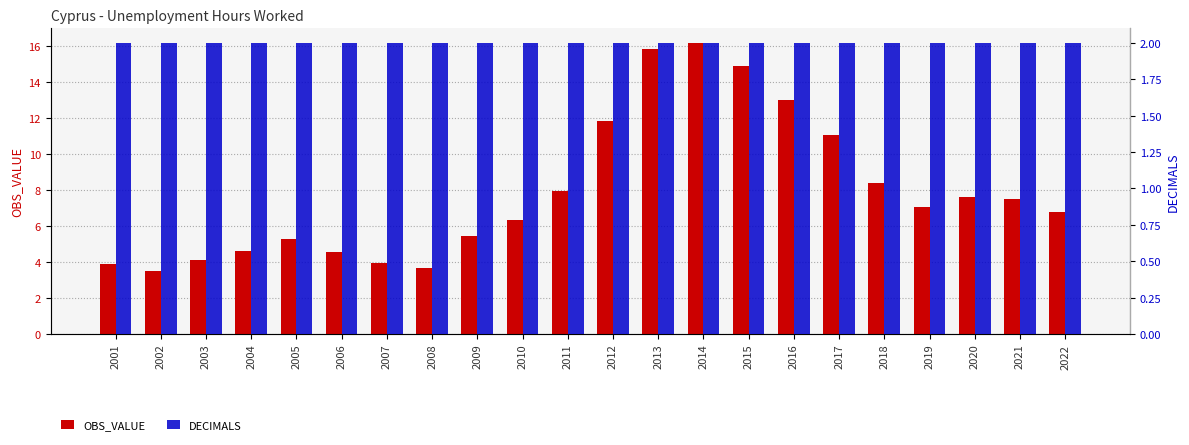

What is the approximate value of DECIMALS at 2006?

2.0